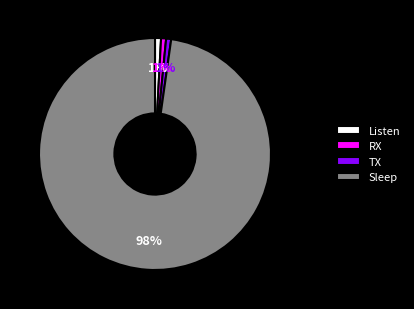

How many slices are in this pie chart?

4